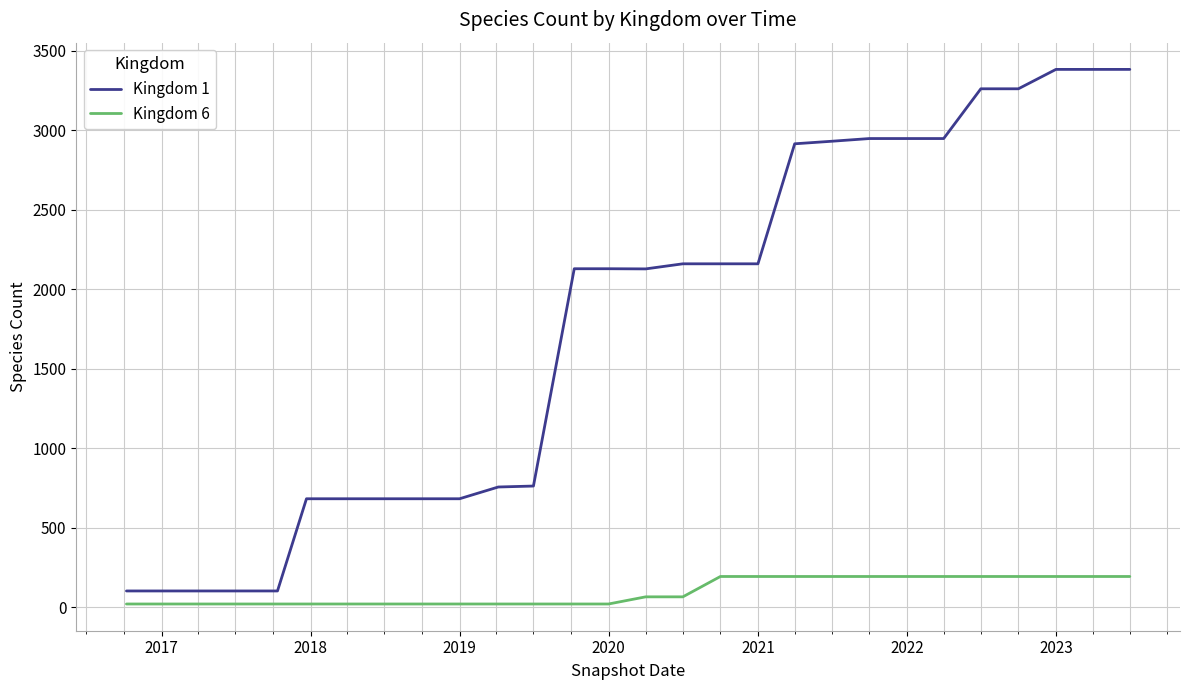

Which series has the largest total across all categories?

Kingdom 1